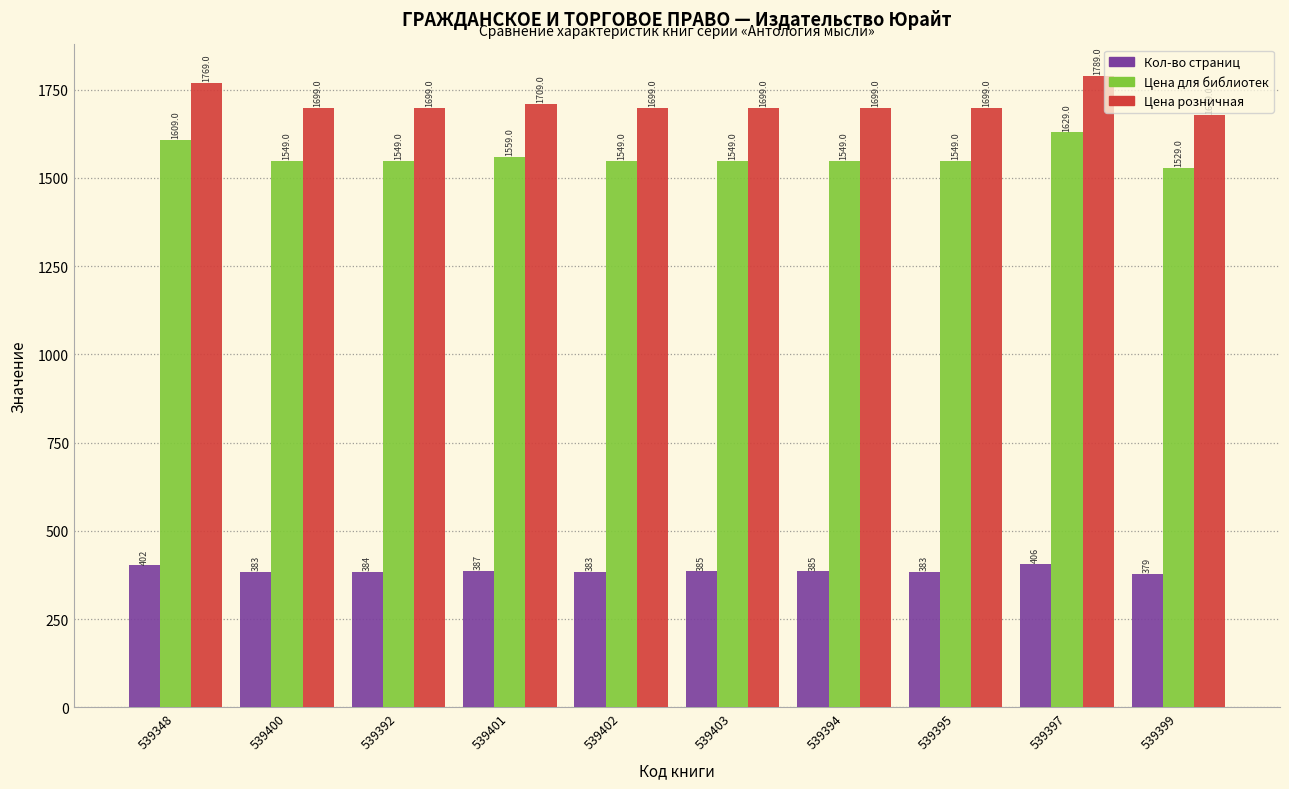

At 539401, list the series in order from largest to smallest.

Цена розничная, Цена для библиотек, Кол-во страниц